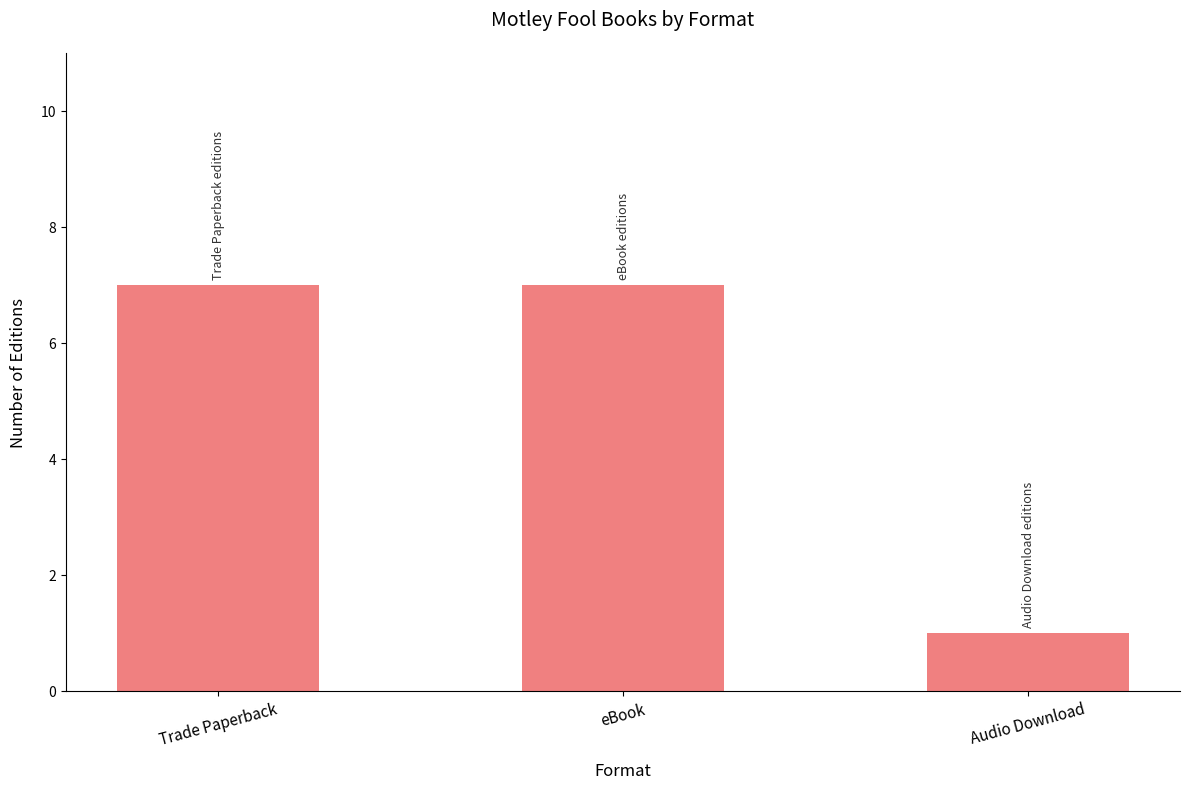

Which has a higher value, eBook or Audio Download?

eBook